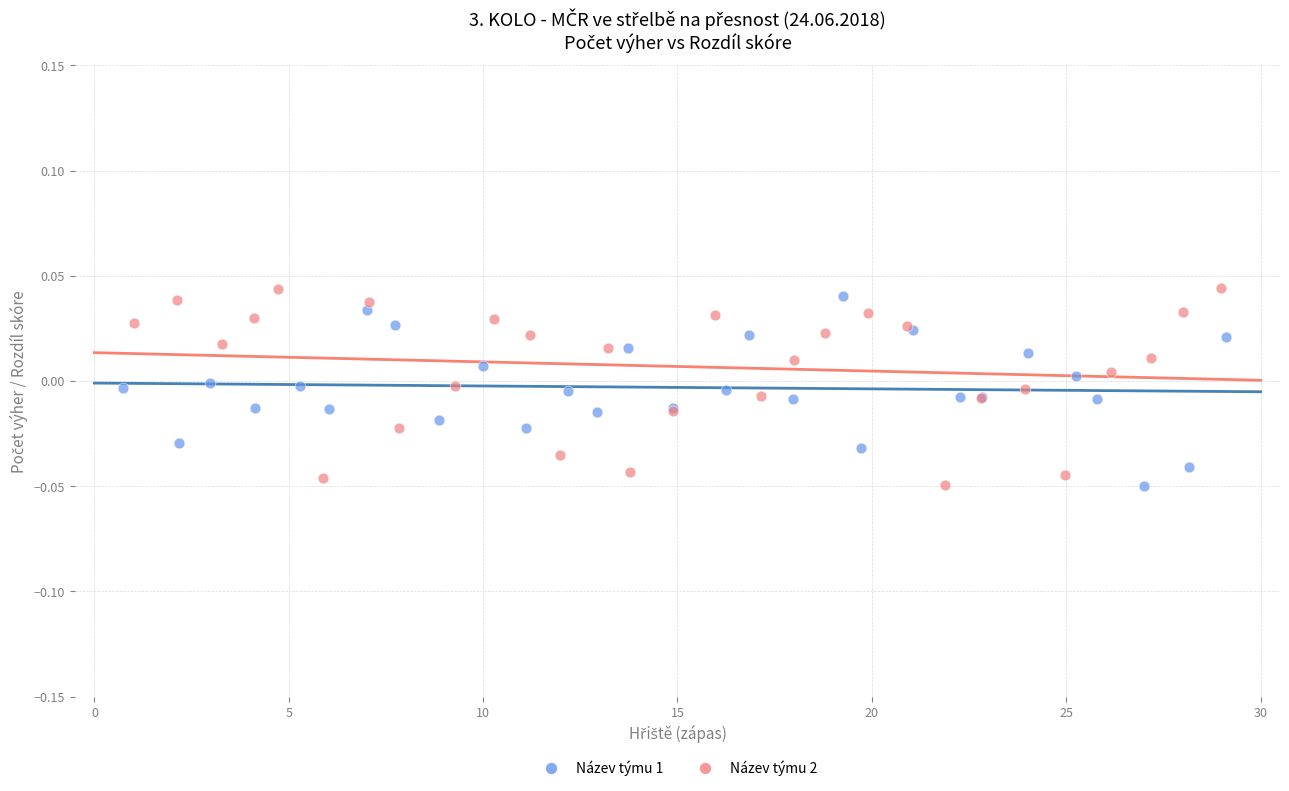

Which series reaches the maximum Y coordinate?

Název týmu 2